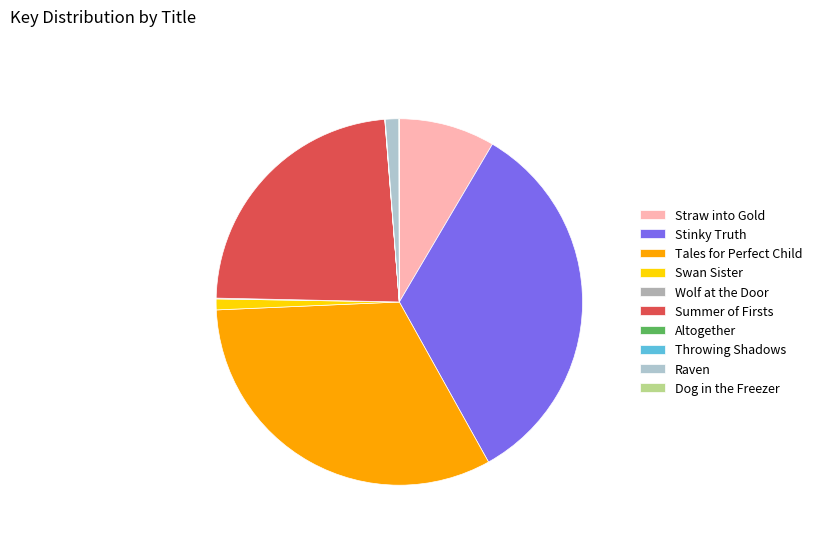

How many slices are in this pie chart?

10